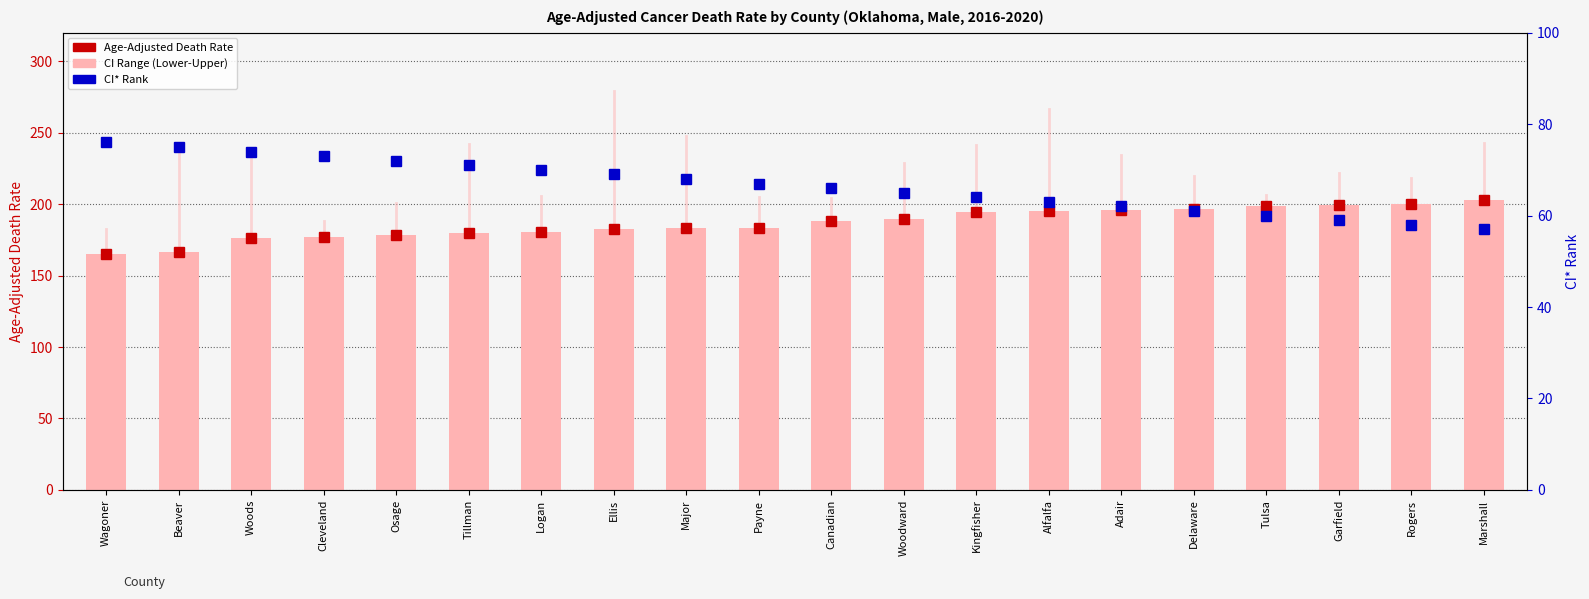

What is the sum of all CI* Rank values?

1330.0